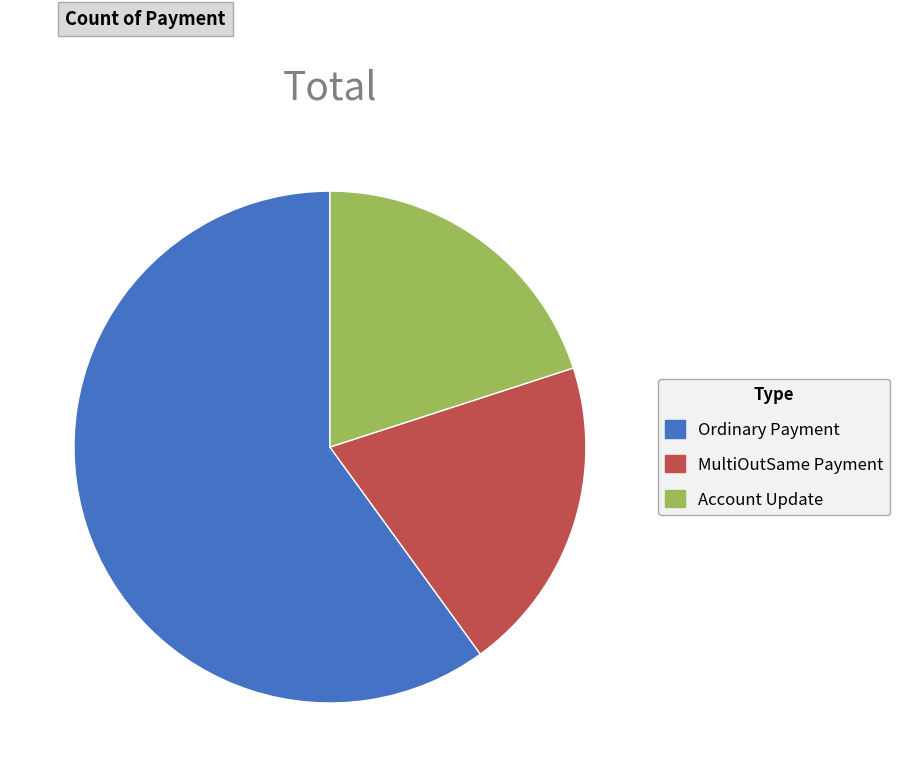

Which slice is the largest?

Ordinary Payment